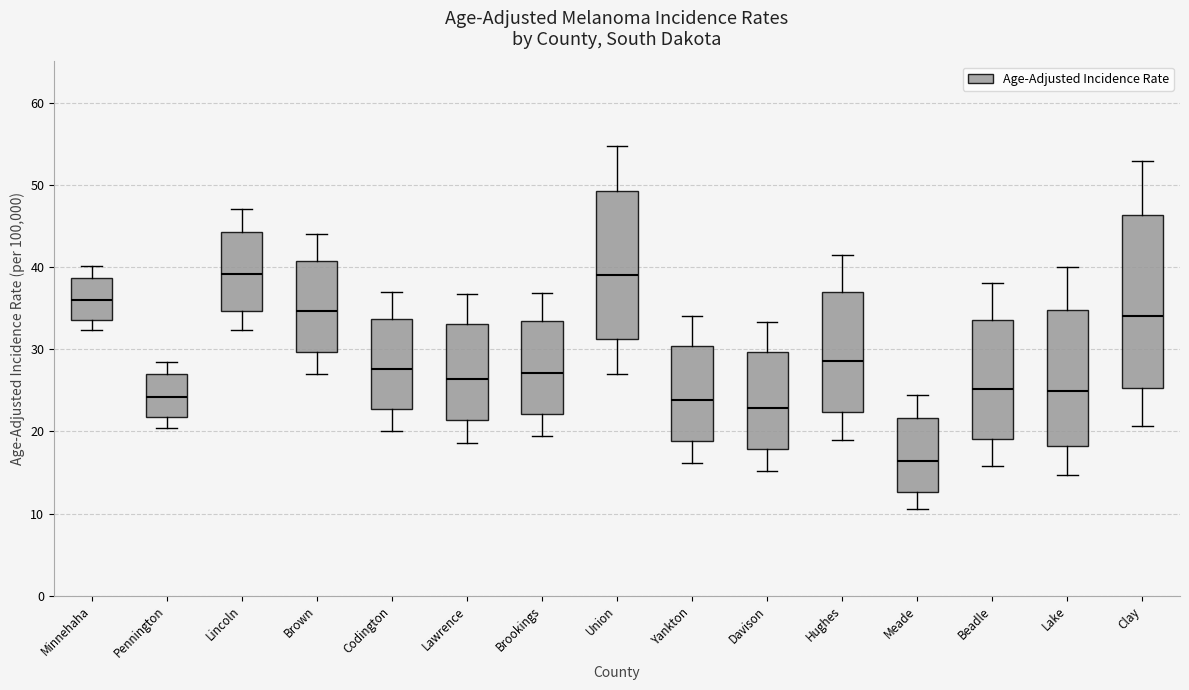

Which box has the lowest median line?

Meade